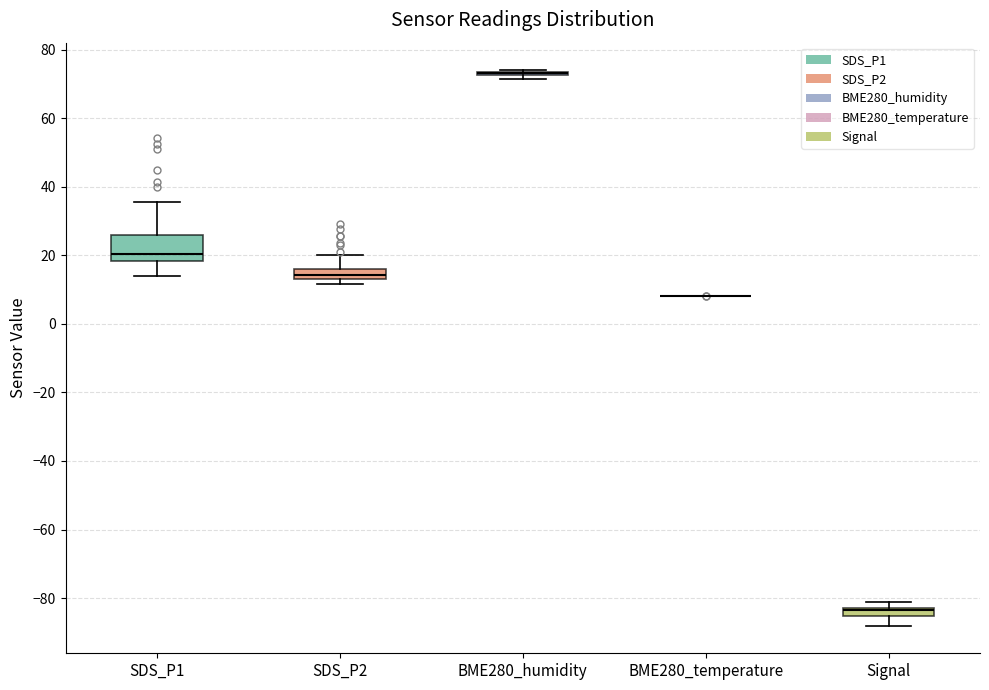

Comparing the boxes themselves (not the whiskers), which one is the tallest?

SDS_P1